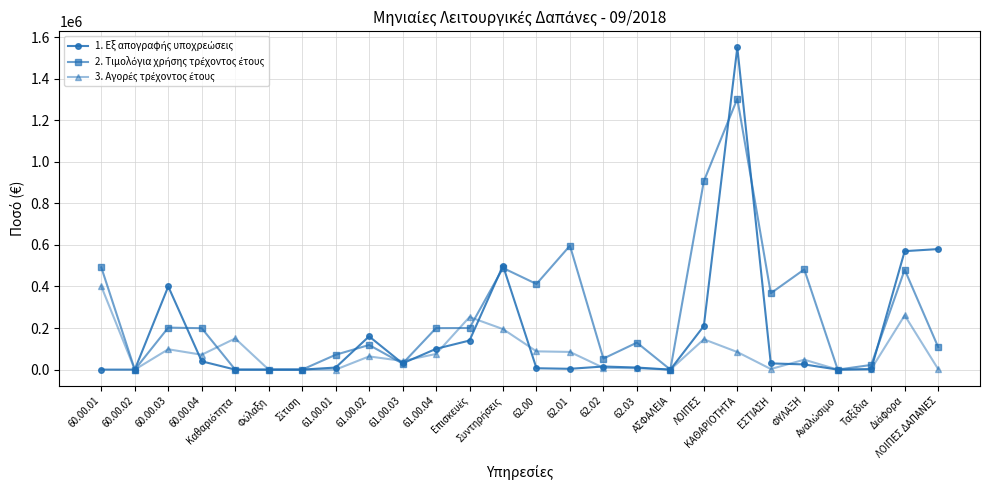

What is the difference between the highest and lowest values at 60.00.01?

491908